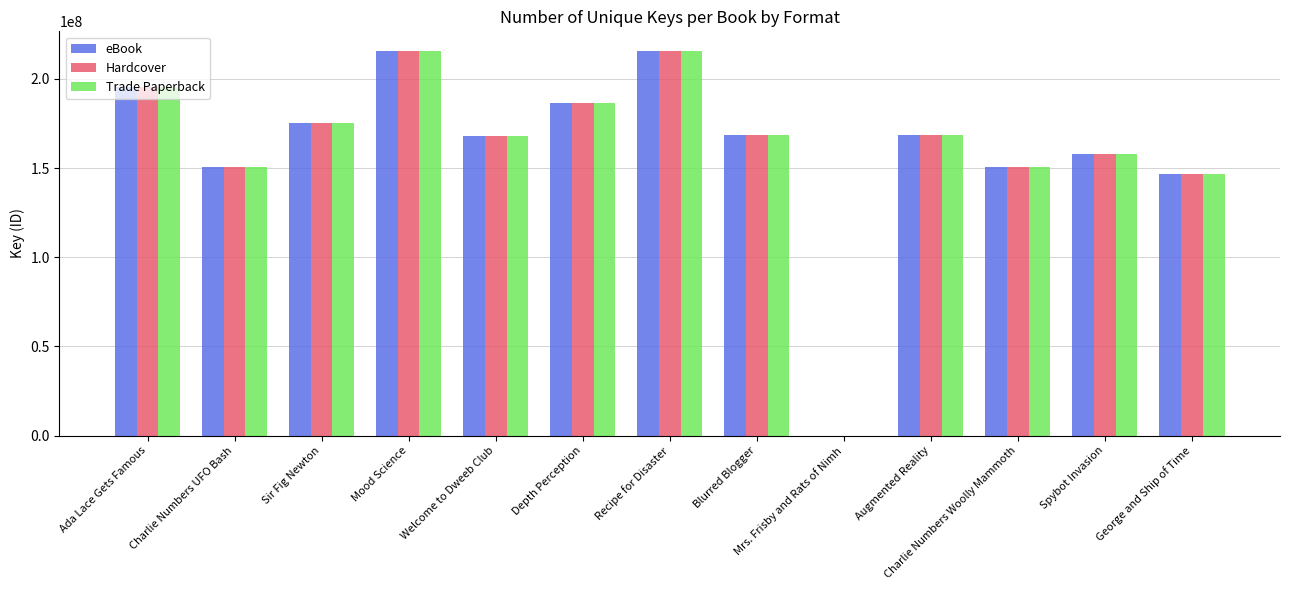

What is the sum of the eBook values at Recipe for Disaster and Depth Perception?

402261350